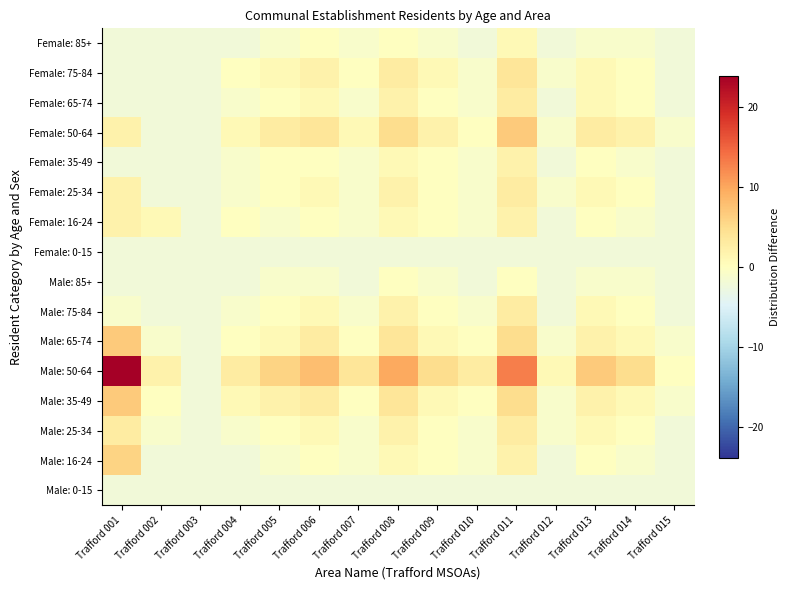

Reading left to right, list all the values displayed in this chart.

Male: 0-15: Trafford 001=-2.1	Trafford 002=-2.1	Trafford 003=-2.1	Trafford 004=-2.1	Trafford 005=-2.1	Trafford 006=-2.1	Trafford 007=-2.1	Trafford 008=-2.1	Trafford 009=-2.1	Trafford 010=-2.1	Trafford 011=-2.1	Trafford 012=-2.1	Trafford 013=-2.1	Trafford 014=-2.1	Trafford 015=-2.1
Male: 16-24: Trafford 001=5.9	Trafford 002=-2.1	Trafford 003=-2.1	Trafford 004=-2.1	Trafford 005=-1.1	Trafford 006=-0.1	Trafford 007=-1.1	Trafford 008=0.9	Trafford 009=-0.1	Trafford 010=-1.1	Trafford 011=1.9	Trafford 012=-2.1	Trafford 013=-0.1	Trafford 014=-1.1	Trafford 015=-2.1
Male: 25-34: Trafford 001=2.9	Trafford 002=-1.1	Trafford 003=-2.1	Trafford 004=-1.1	Trafford 005=-0.1	Trafford 006=0.9	Trafford 007=-1.1	Trafford 008=1.9	Trafford 009=-0.1	Trafford 010=-1.1	Trafford 011=2.9	Trafford 012=-1.1	Trafford 013=0.9	Trafford 014=-0.1	Trafford 015=-2.1
Male: 35-49: Trafford 001=6.9	Trafford 002=-0.1	Trafford 003=-2.1	Trafford 004=0.9	Trafford 005=1.9	Trafford 006=2.9	Trafford 007=-0.1	Trafford 008=3.9	Trafford 009=0.9	Trafford 010=-0.1	Trafford 011=4.9	Trafford 012=-1.1	Trafford 013=1.9	Trafford 014=0.9	Trafford 015=-1.1
Male: 50-64: Trafford 001=23.9	Trafford 002=1.9	Trafford 003=-2.1	Trafford 004=2.9	Trafford 005=5.9	Trafford 006=7.9	Trafford 007=3.9	Trafford 008=9.9	Trafford 009=4.9	Trafford 010=2.9	Trafford 011=12.9	Trafford 012=0.9	Trafford 013=6.9	Trafford 014=4.9	Trafford 015=-0.1
Male: 65-74: Trafford 001=6.9	Trafford 002=-1.1	Trafford 003=-2.1	Trafford 004=-0.1	Trafford 005=0.9	Trafford 006=2.9	Trafford 007=-0.1	Trafford 008=3.9	Trafford 009=0.9	Trafford 010=-0.1	Trafford 011=4.9	Trafford 012=-1.1	Trafford 013=1.9	Trafford 014=0.9	Trafford 015=-1.1
Male: 75-84: Trafford 001=-1.1	Trafford 002=-2.1	Trafford 003=-2.1	Trafford 004=-1.1	Trafford 005=-0.1	Trafford 006=0.9	Trafford 007=-1.1	Trafford 008=1.9	Trafford 009=-0.1	Trafford 010=-1.1	Trafford 011=2.9	Trafford 012=-2.1	Trafford 013=0.9	Trafford 014=-0.1	Trafford 015=-2.1
Male: 85+: Trafford 001=-2.1	Trafford 002=-2.1	Trafford 003=-2.1	Trafford 004=-2.1	Trafford 005=-1.1	Trafford 006=-1.1	Trafford 007=-2.1	Trafford 008=-0.1	Trafford 009=-1.1	Trafford 010=-2.1	Trafford 011=-0.1	Trafford 012=-2.1	Trafford 013=-1.1	Trafford 014=-1.1	Trafford 015=-2.1
Female: 0-15: Trafford 001=-2.1	Trafford 002=-2.1	Trafford 003=-2.1	Trafford 004=-2.1	Trafford 005=-2.1	Trafford 006=-2.1	Trafford 007=-2.1	Trafford 008=-2.1	Trafford 009=-2.1	Trafford 010=-2.1	Trafford 011=-2.1	Trafford 012=-2.1	Trafford 013=-2.1	Trafford 014=-2.1	Trafford 015=-2.1
Female: 16-24: Trafford 001=1.9	Trafford 002=0.9	Trafford 003=-2.1	Trafford 004=-0.1	Trafford 005=-1.1	Trafford 006=-0.1	Trafford 007=-1.1	Trafford 008=0.9	Trafford 009=-0.1	Trafford 010=-1.1	Trafford 011=1.9	Trafford 012=-2.1	Trafford 013=-0.1	Trafford 014=-1.1	Trafford 015=-2.1
Female: 25-34: Trafford 001=1.9	Trafford 002=-2.1	Trafford 003=-2.1	Trafford 004=-1.1	Trafford 005=-0.1	Trafford 006=0.9	Trafford 007=-1.1	Trafford 008=1.9	Trafford 009=-0.1	Trafford 010=-1.1	Trafford 011=2.9	Trafford 012=-1.1	Trafford 013=0.9	Trafford 014=-0.1	Trafford 015=-2.1
Female: 35-49: Trafford 001=-2.1	Trafford 002=-2.1	Trafford 003=-2.1	Trafford 004=-1.1	Trafford 005=-0.1	Trafford 006=-0.1	Trafford 007=-1.1	Trafford 008=0.9	Trafford 009=-0.1	Trafford 010=-1.1	Trafford 011=1.9	Trafford 012=-2.1	Trafford 013=-0.1	Trafford 014=-1.1	Trafford 015=-2.1
Female: 50-64: Trafford 001=1.9	Trafford 002=-2.1	Trafford 003=-2.1	Trafford 004=0.9	Trafford 005=2.9	Trafford 006=3.9	Trafford 007=0.9	Trafford 008=4.9	Trafford 009=1.9	Trafford 010=-0.1	Trafford 011=6.9	Trafford 012=-1.1	Trafford 013=2.9	Trafford 014=1.9	Trafford 015=-1.1
Female: 65-74: Trafford 001=-2.1	Trafford 002=-2.1	Trafford 003=-2.1	Trafford 004=-1.1	Trafford 005=-0.1	Trafford 006=0.9	Trafford 007=-1.1	Trafford 008=1.9	Trafford 009=-0.1	Trafford 010=-1.1	Trafford 011=2.9	Trafford 012=-2.1	Trafford 013=0.9	Trafford 014=-0.1	Trafford 015=-2.1
Female: 75-84: Trafford 001=-2.1	Trafford 002=-2.1	Trafford 003=-2.1	Trafford 004=-0.1	Trafford 005=0.9	Trafford 006=1.9	Trafford 007=-0.1	Trafford 008=2.9	Trafford 009=0.9	Trafford 010=-1.1	Trafford 011=3.9	Trafford 012=-1.1	Trafford 013=0.9	Trafford 014=-0.1	Trafford 015=-2.1
Female: 85+: Trafford 001=-2.1	Trafford 002=-2.1	Trafford 003=-2.1	Trafford 004=-2.1	Trafford 005=-1.1	Trafford 006=-0.1	Trafford 007=-1.1	Trafford 008=-0.1	Trafford 009=-1.1	Trafford 010=-2.1	Trafford 011=0.9	Trafford 012=-2.1	Trafford 013=-1.1	Trafford 014=-1.1	Trafford 015=-2.1